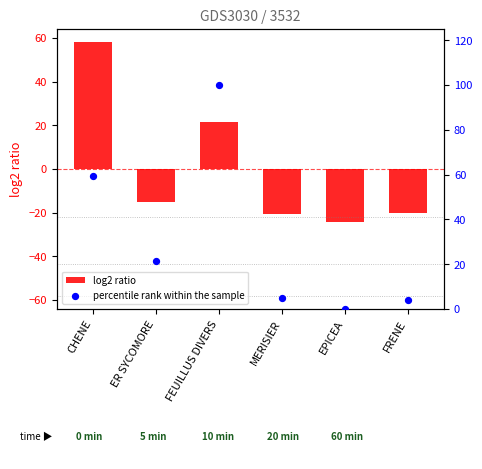

Which series has the widest spread of Y values?

percentile rank within the sample